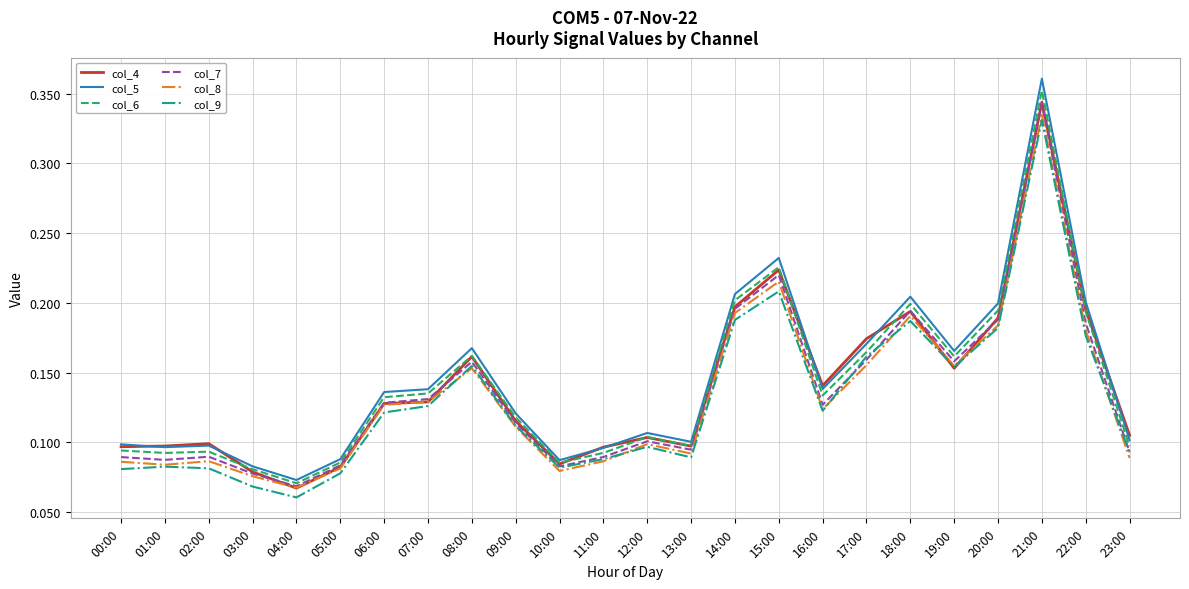

Which series has the widest spread of values?

col_5